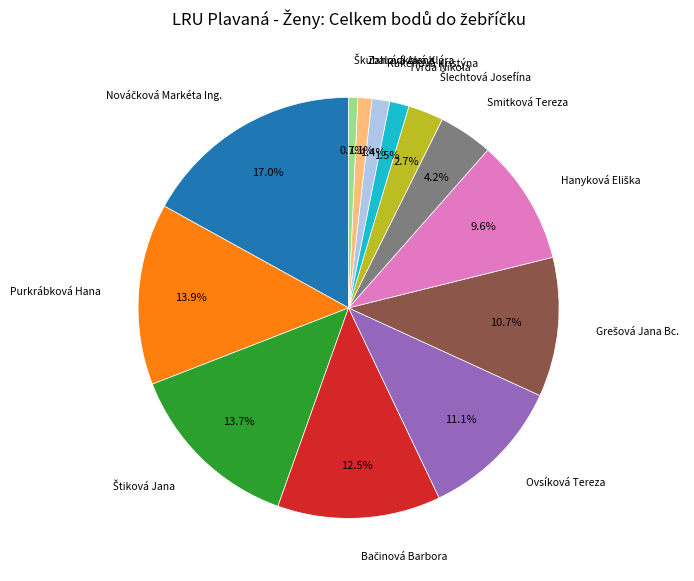

Is there any slice that represents more than half of the pie?

No